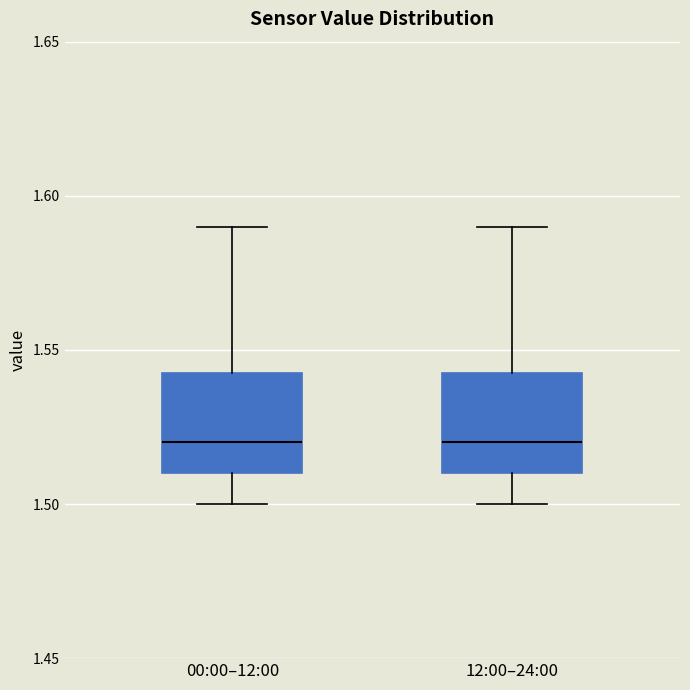

Where does the upper whisker of the box for 00:00–12:00 end on the y-axis? The values are not printed on the chart, so give them approximately, as read against the axis.

1.590